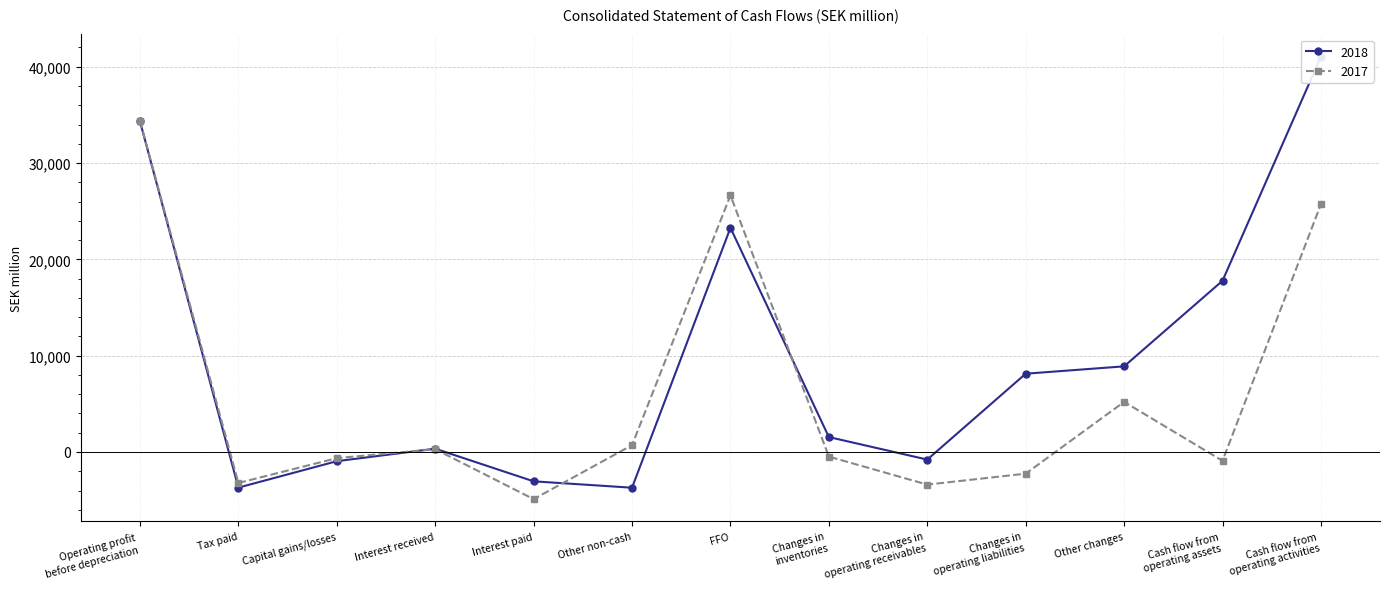

The value of 2018 at Other non-cash is -3709. True or false?

True